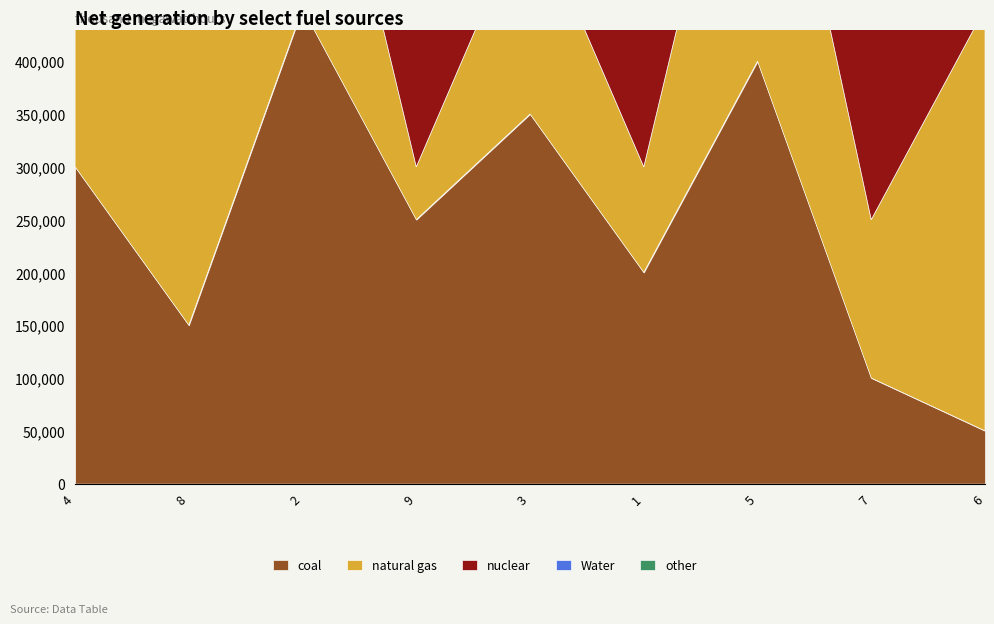

Which category has the lowest value across all series?

6